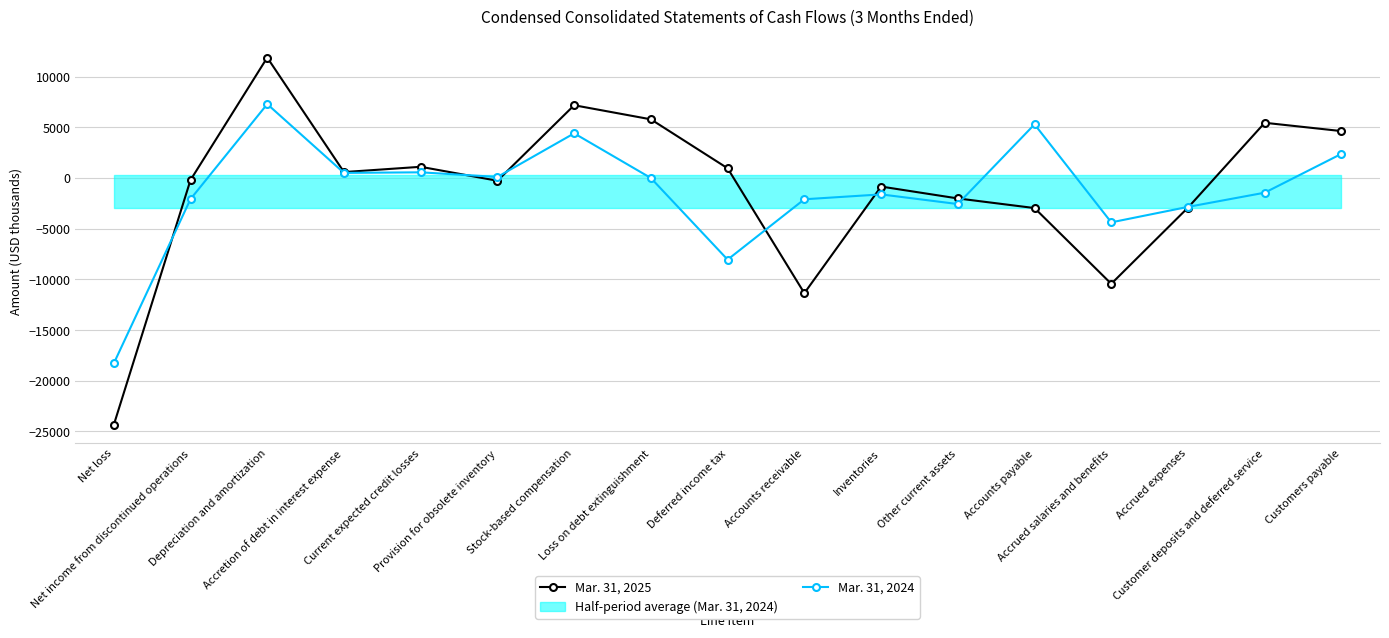

List the labels in order of Mar. 31, 2025 value, largest first.

Depreciation and amortization, Stock-based compensation, Loss on debt extinguishment, Customer deposits and deferred service, Customers payable, Current expected credit losses, Deferred income tax, Accretion of debt in interest expense, Net income from discontinued operations, Provision for obsolete inventory, Inventories, Other current assets, Accrued expenses, Accounts payable, Accrued salaries and benefits, Accounts receivable, Net loss